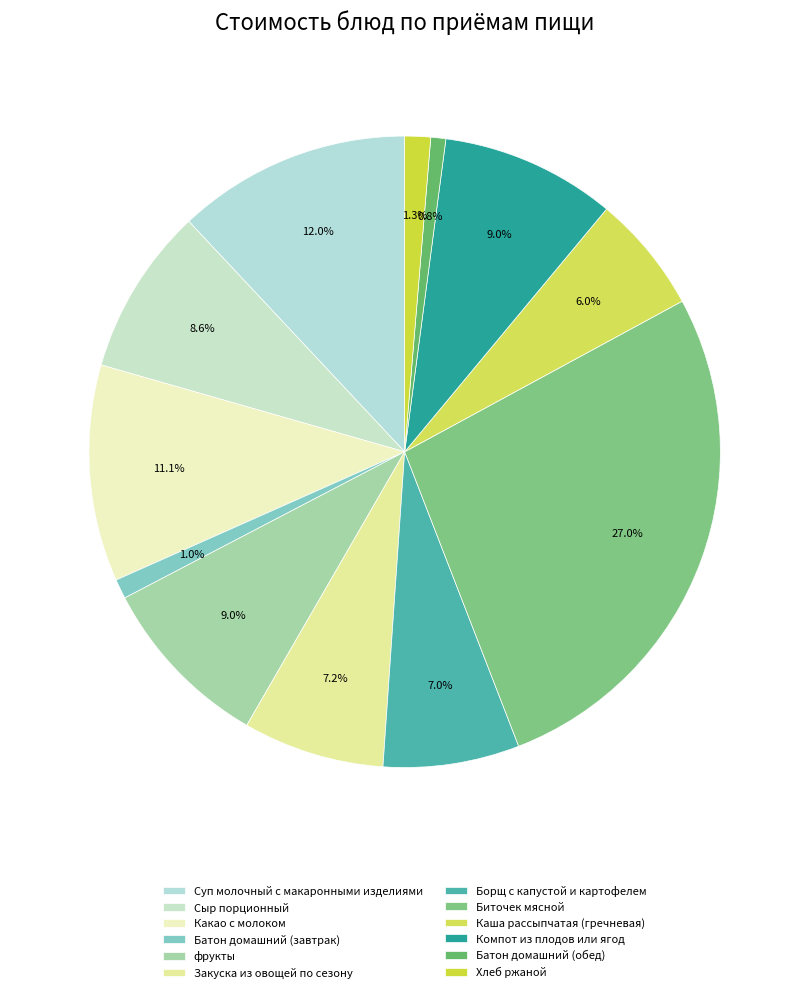

How many slices are in this pie chart?

12